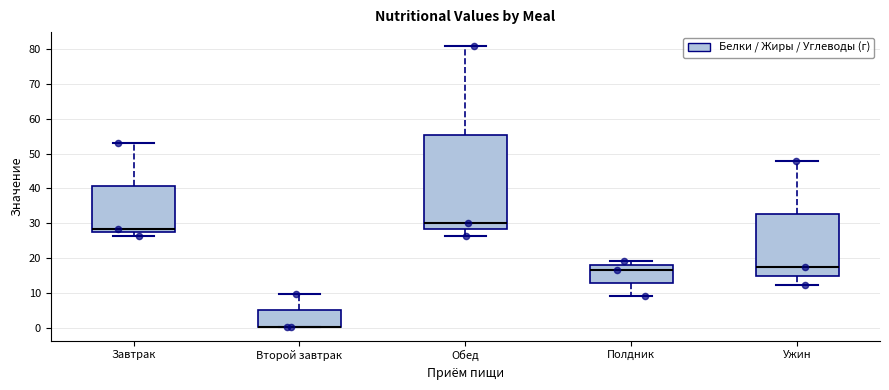

Reading left to right, transcribe this box plot: for each box, give where its median line is, the range the box spans, and where its two whiskers end, as read against the y-axis. The values are not printed on the chart, so give them approximately, as read against the axis.

Завтрак: median 28, box 27 to 41, whiskers 26 to 53
Второй завтрак: median 0 (drawn on the box's lower edge), box 0 to 5, whiskers 0 to 10
Обед: median 30, box 28 to 55, whiskers 26 to 81
Полдник: median 17, box 13 to 18, whiskers 9 to 19
Ужин: median 18, box 15 to 33, whiskers 12 to 48